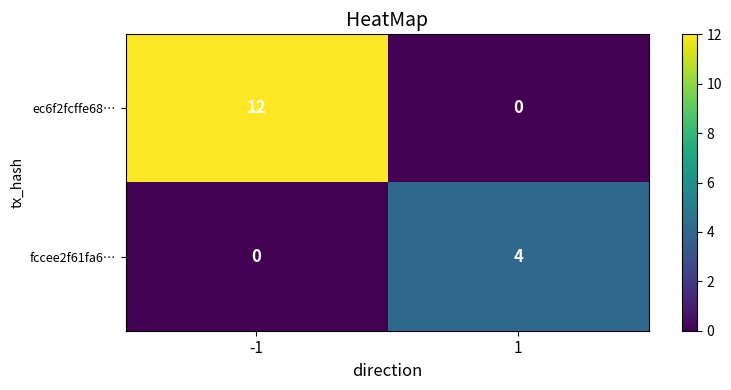

Which series has the widest spread of values?

ec6f2fcffe68…